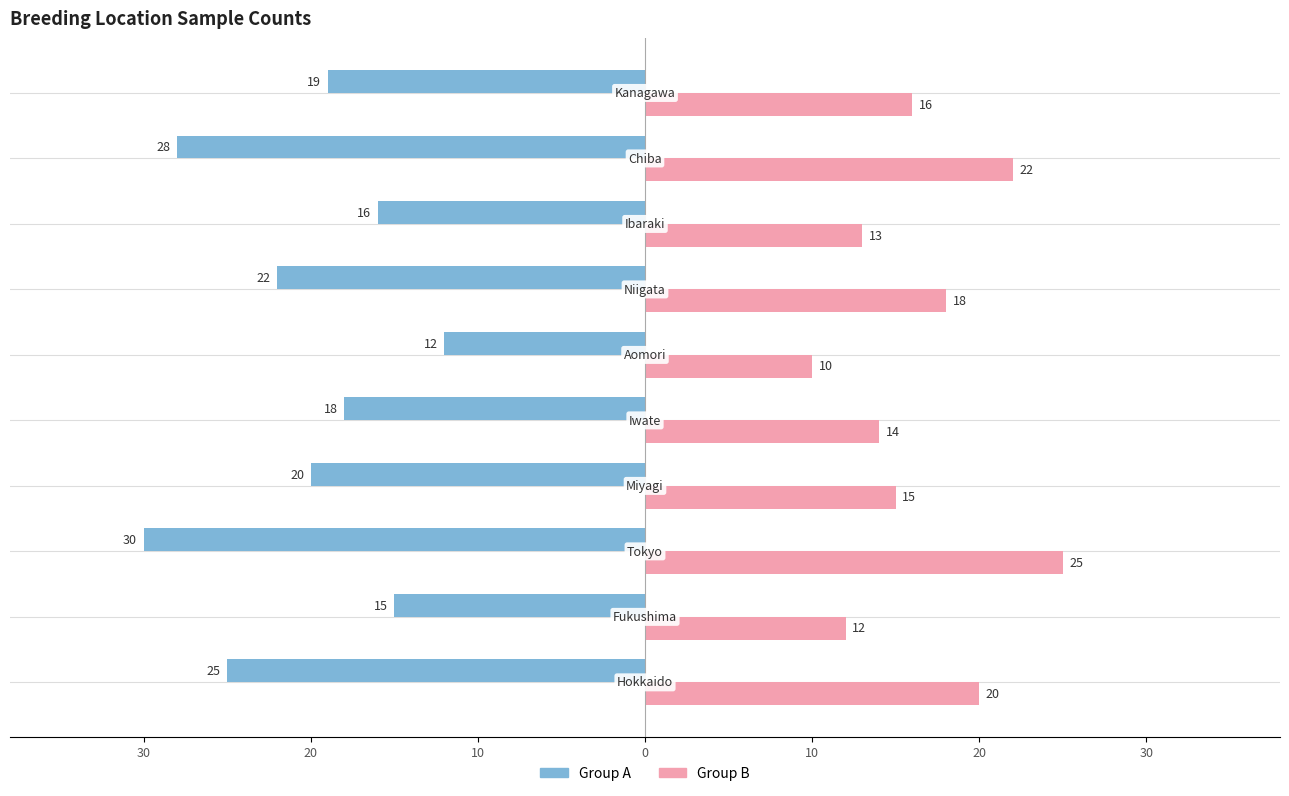

What are all the series names shown in the legend?

Group A, Group B